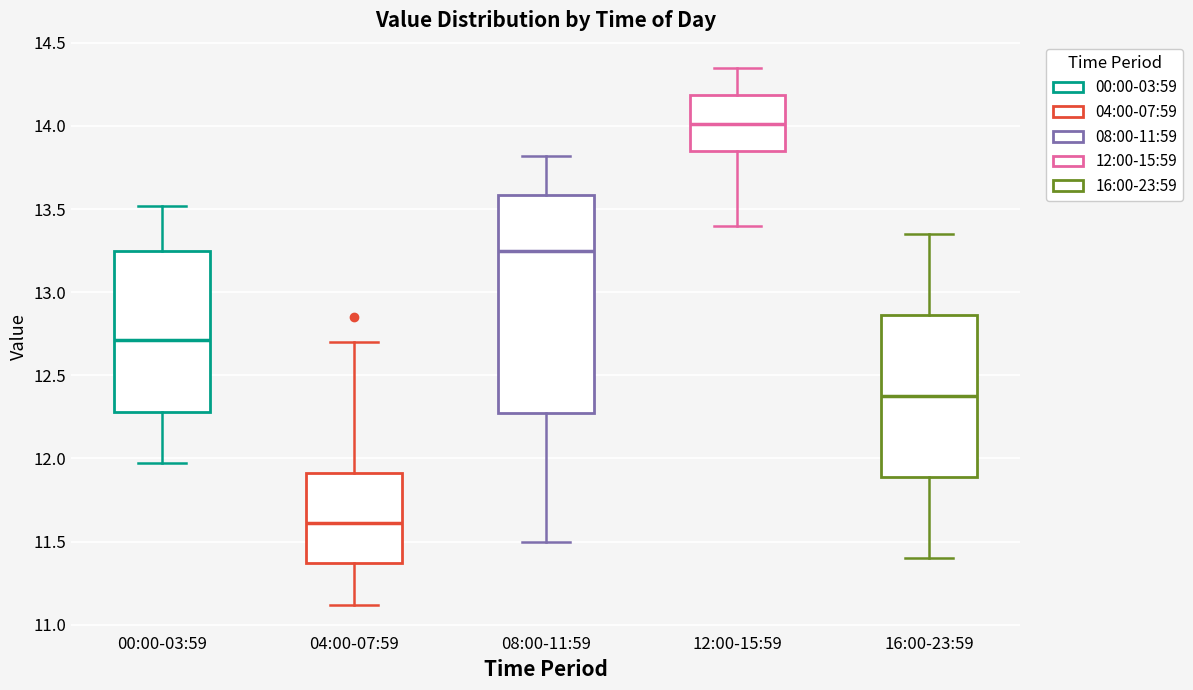

Which box has the highest median line?

12:00-15:59